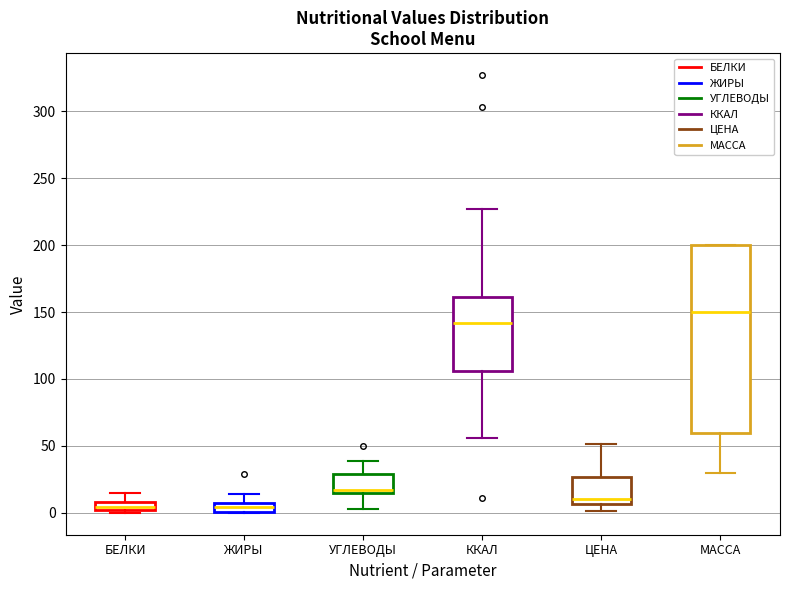

Where does the lower whisker of the box for УГЛЕВОДЫ end on the y-axis? The values are not printed on the chart, so give them approximately, as read against the axis.

5